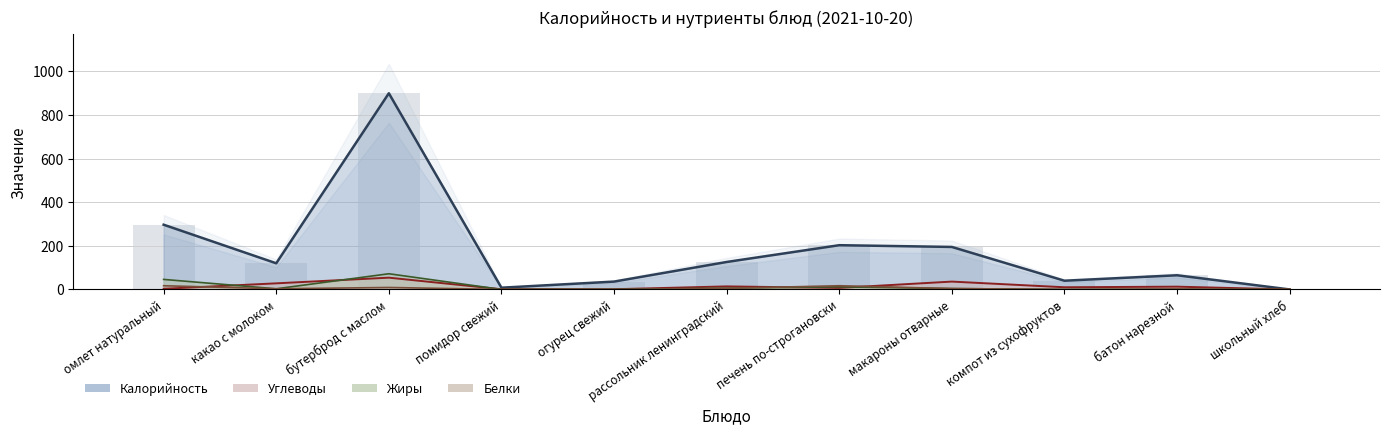

Which category has the lowest value in the Калорийность (line) series?

школьный хлеб